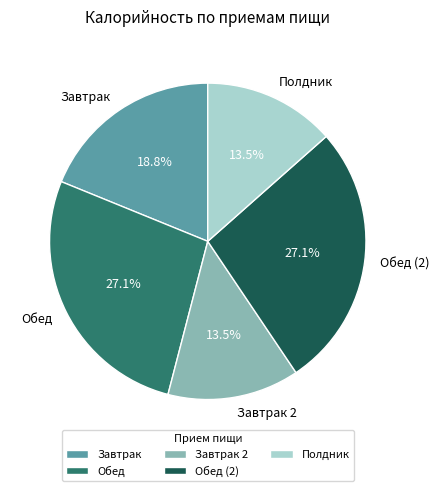

Does Завтрак 2 represent more than half of the total?

No